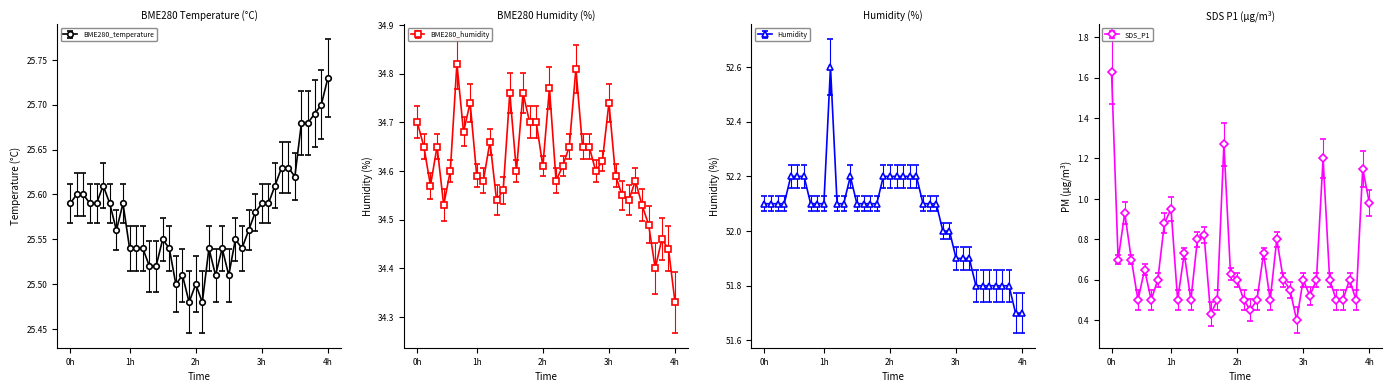

True or false: SDS_P1 and BME280_temperature cross at least once.

False